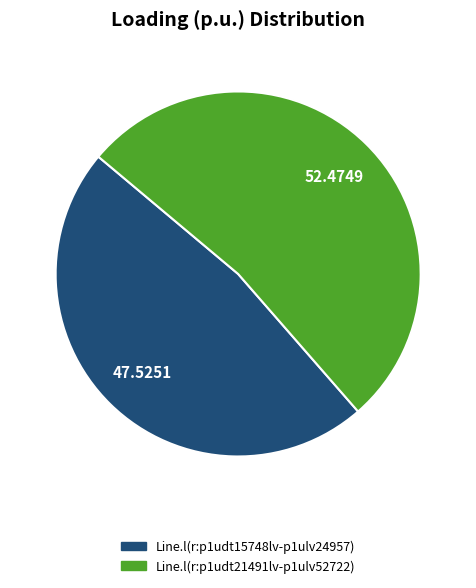

Count the number of slices in the pie.

2